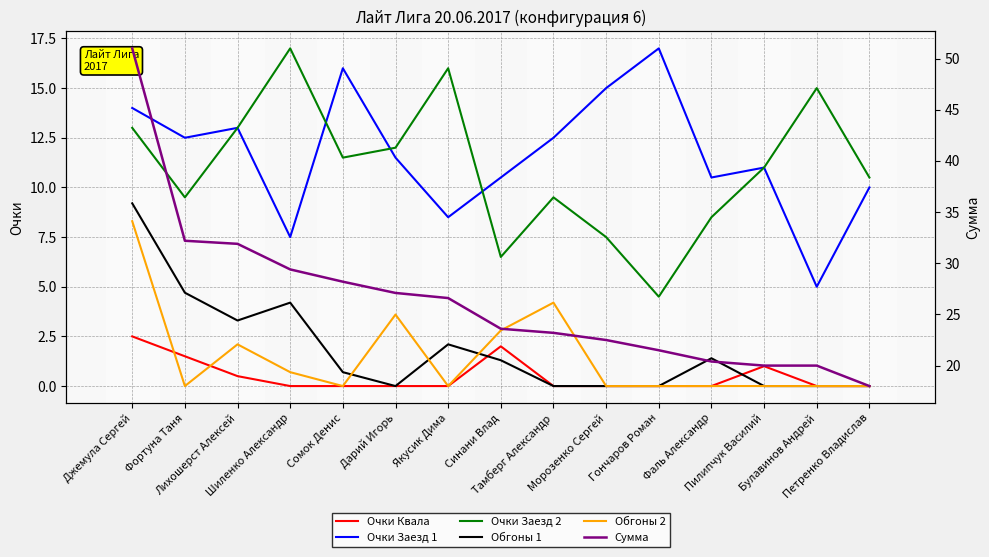

At which category is the sum across all series the highest?

Джемула Сергей